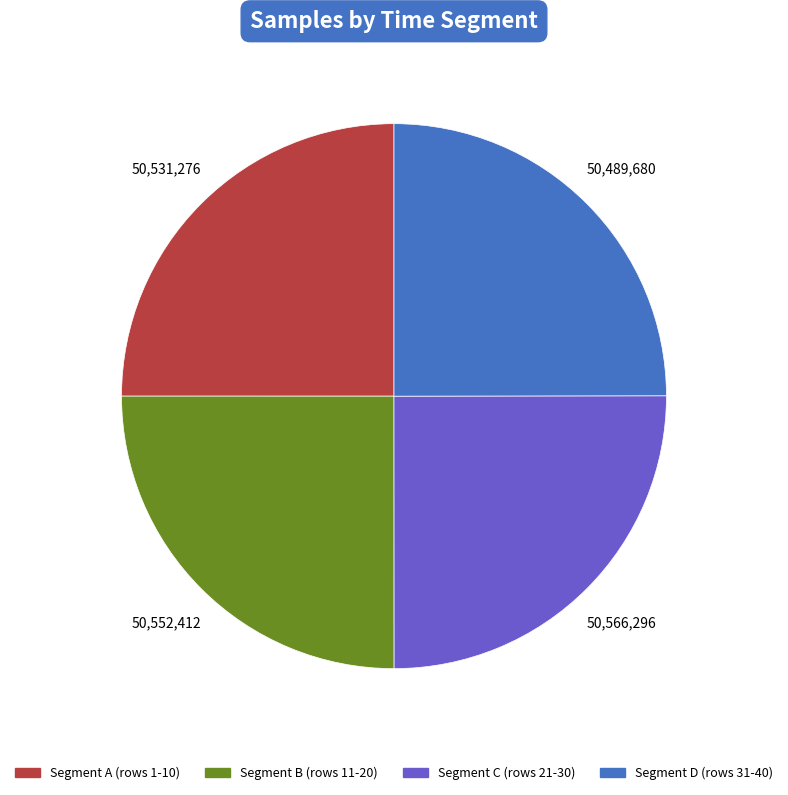

Does Segment B (rows 11-20) represent more than half of the total?

No